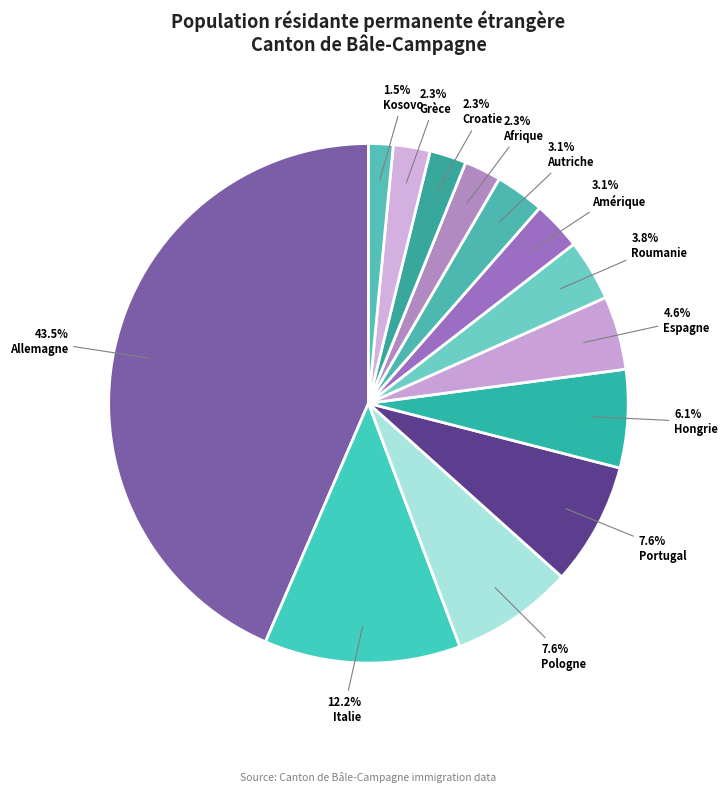

What is the total percentage of Amérique and Italie?

15.3%